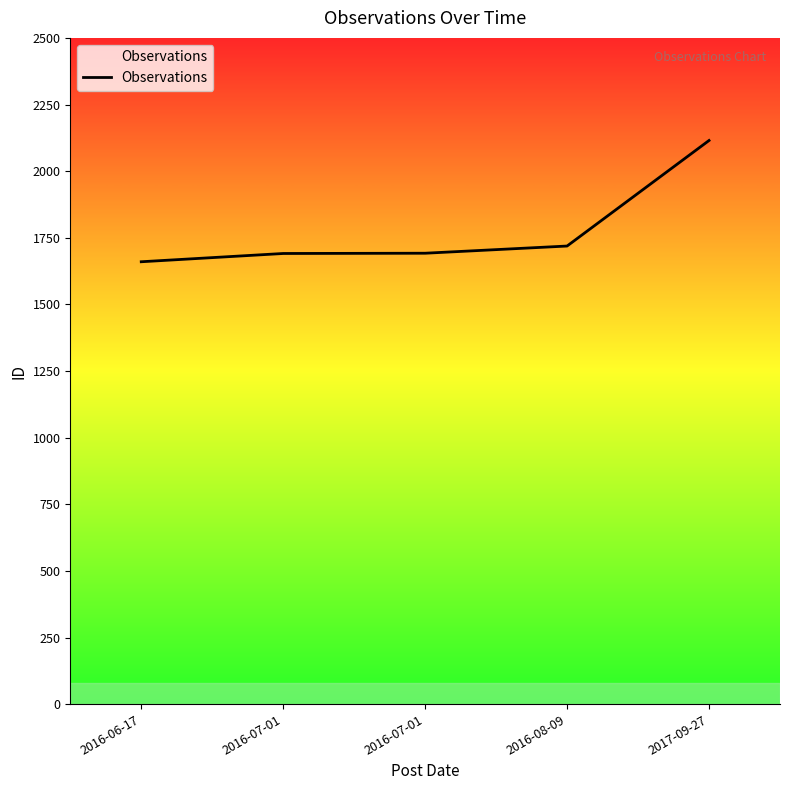

Does the chart display data point markers on the line(s)?

No